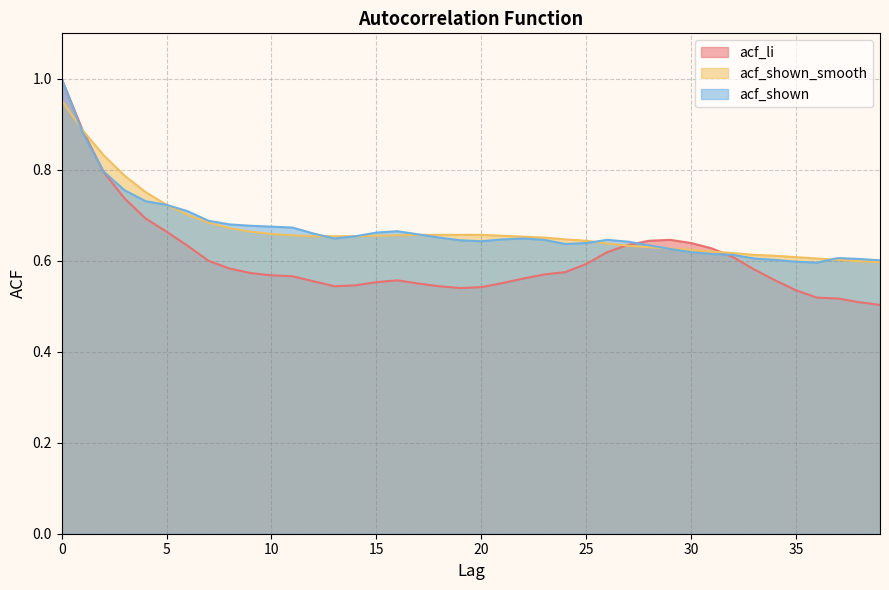

What is the sum of all acf_shown values?

26.7